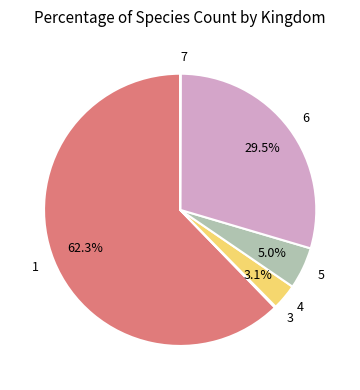

What is the majority slice?

1